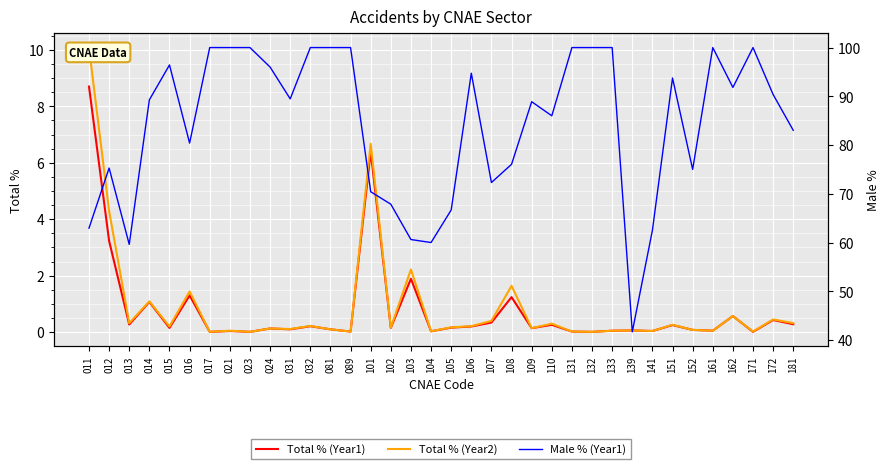

Rank the categories by Male % (Year1) value from lowest to highest.

139, 013, 104, 103, 141, 011, 105, 102, 101, 107, 152, 012, 108, 016, 181, 110, 109, 014, 031, 172, 162, 151, 106, 024, 015, 017, 021, 023, 032, 081, 089, 131, 132, 133, 161, 171